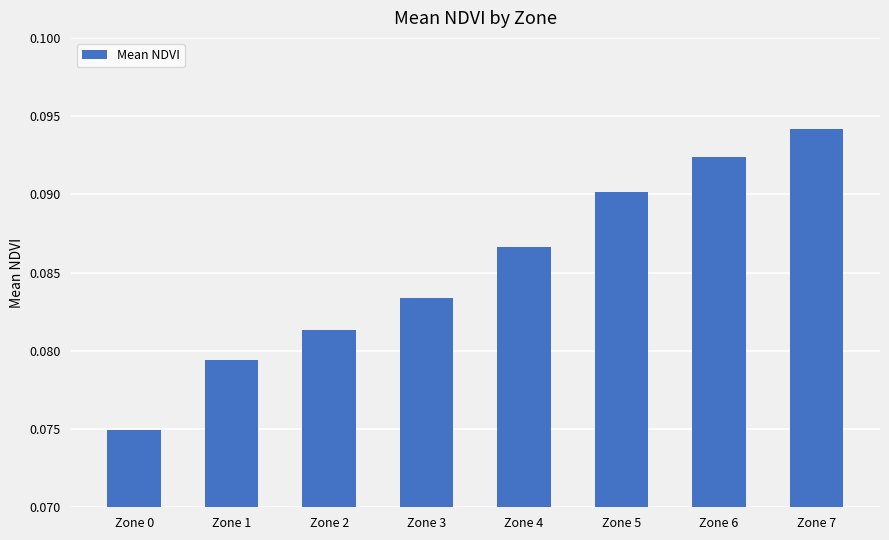

Rank the categories by value from highest to lowest.

Zone 7, Zone 6, Zone 5, Zone 4, Zone 3, Zone 2, Zone 1, Zone 0